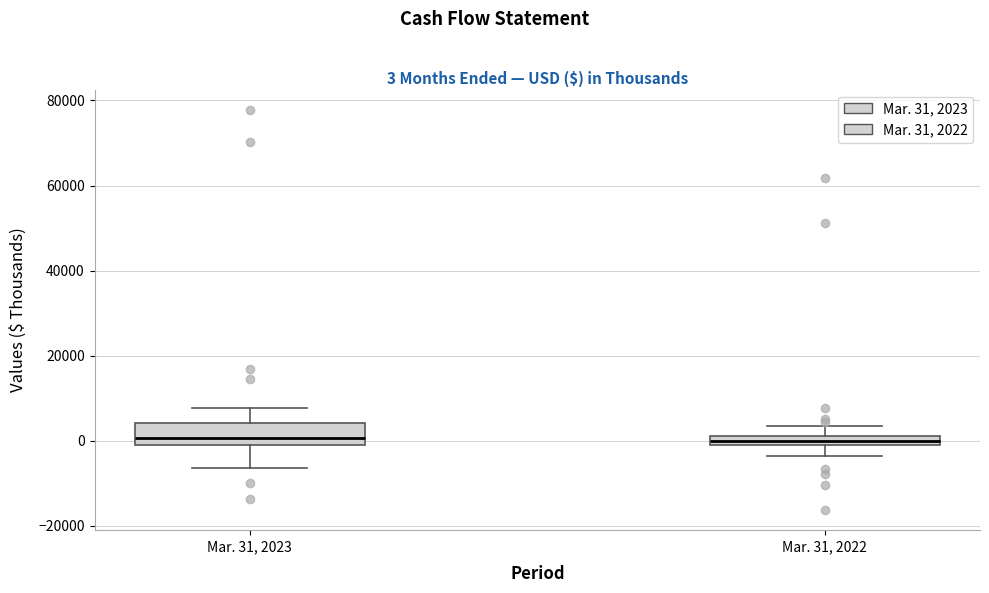

Which box is the tallest, from its lower edge to its upper edge?

Mar. 31, 2023